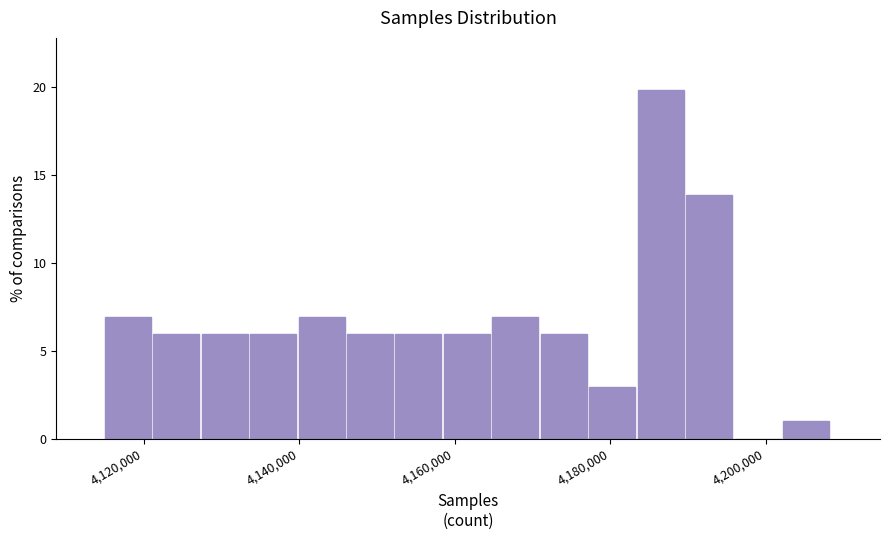

Read against the x-axis, roughly where is the centre of the tallest bar?

4186000